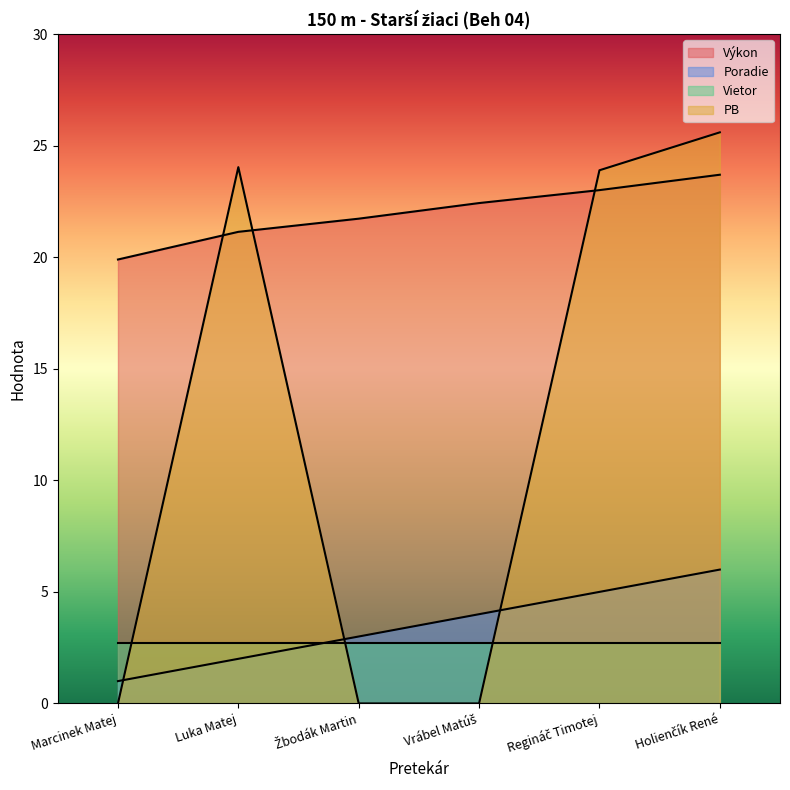

How many values in the Poradie series are below 4?

3